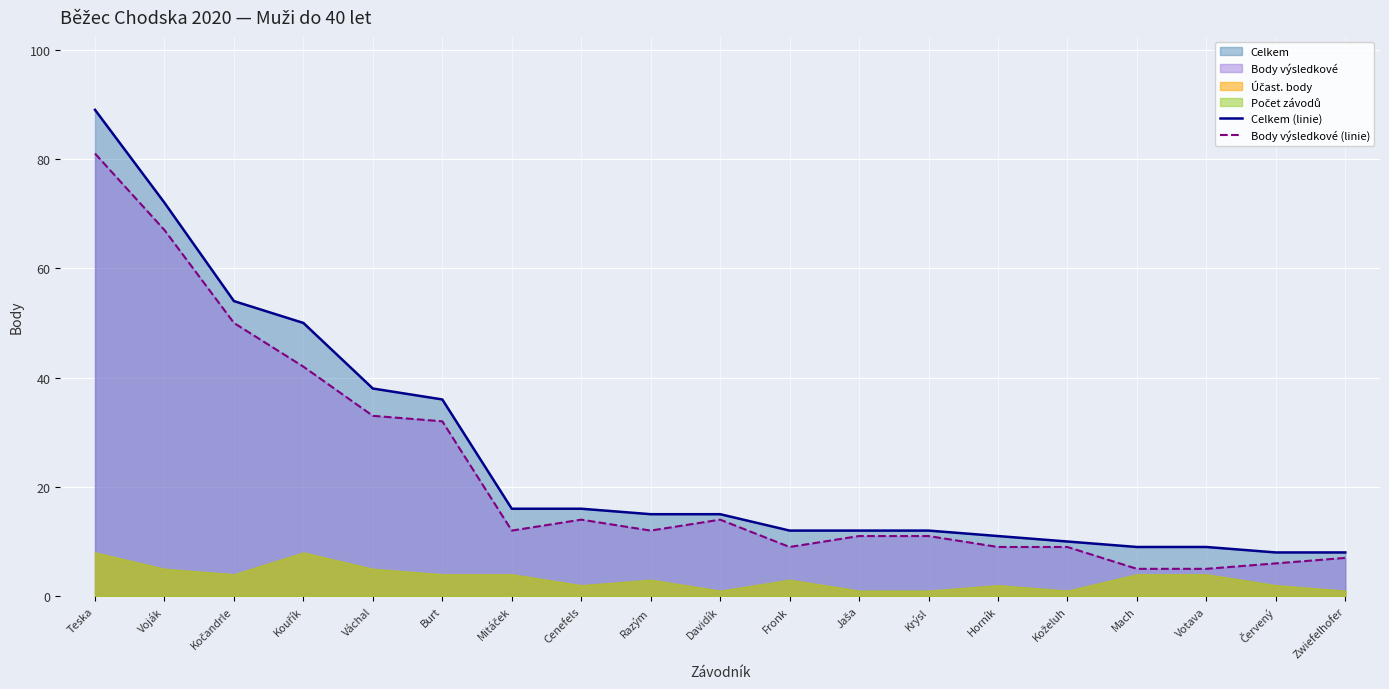

What value does the Celkem (linie) series have at Cenefels?

16